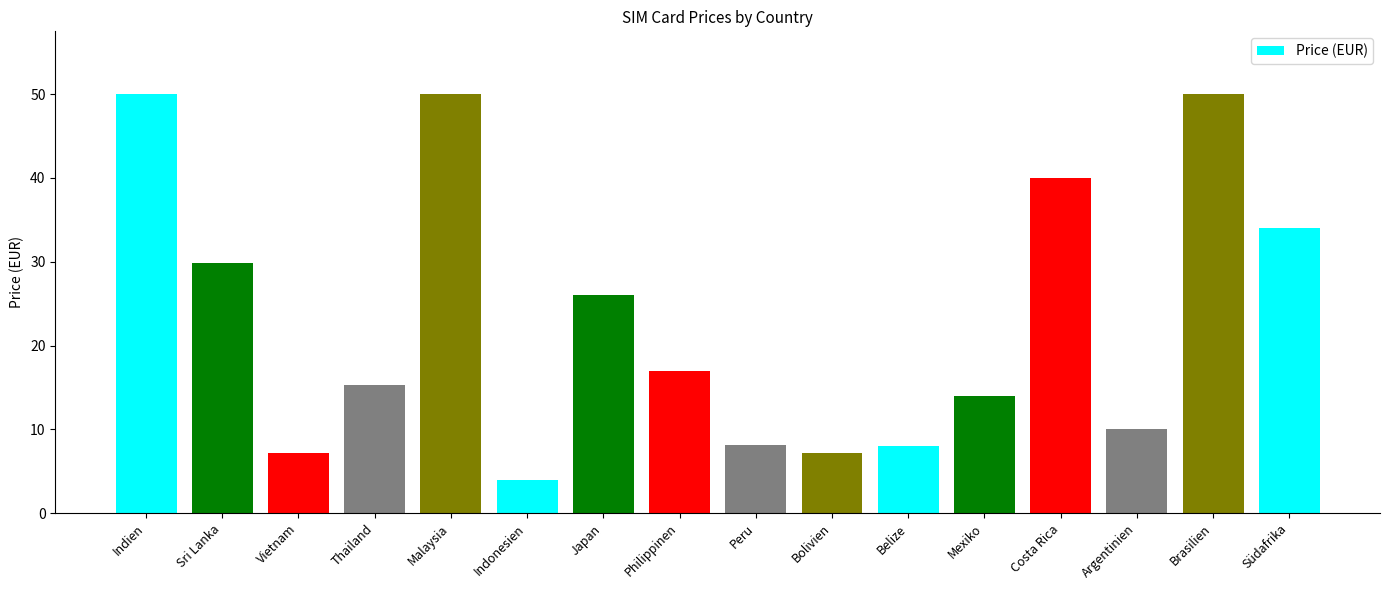

Rank the categories by value from highest to lowest.

Indien, Malaysia, Brasilien, Costa Rica, Südafrika, Sri Lanka, Japan, Philippinen, Thailand, Mexiko, Argentinien, Peru, Belize, Bolivien, Vietnam, Indonesien